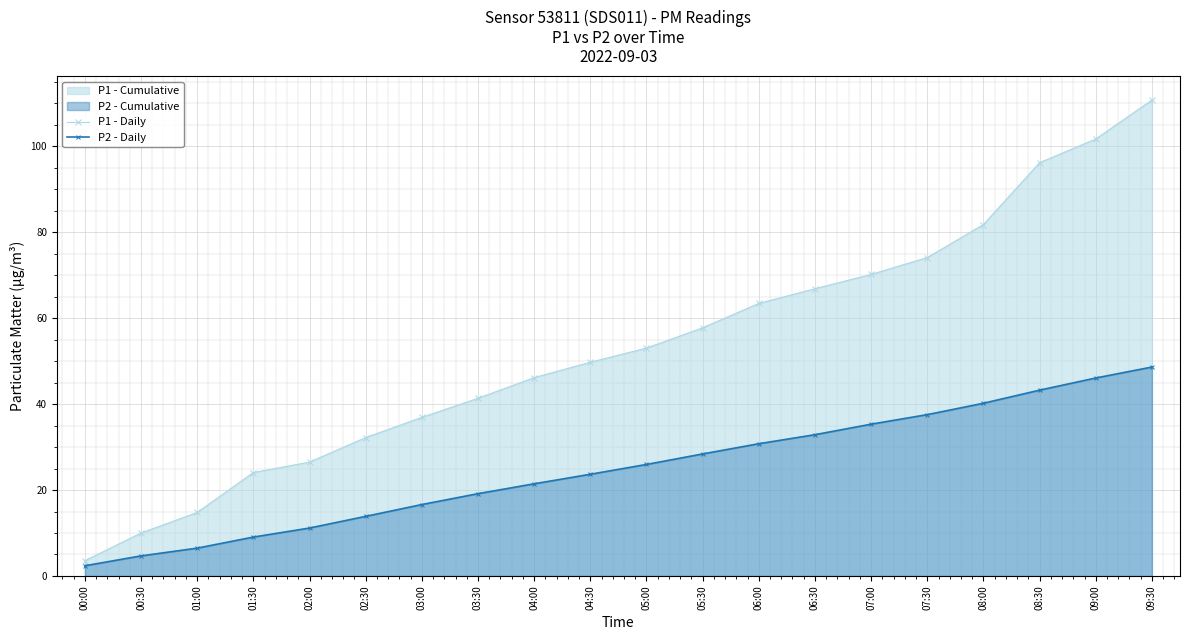

Reading left to right, extract all data points from this chart.

P1 - Daily: 00:00=3.5	00:30=10.0	01:00=14.8	01:30=24.1	02:00=26.5	02:30=32.2	03:00=36.9	03:30=41.4	04:00=46.2	04:30=49.8	05:00=53.0	05:30=57.8	06:00=63.4	06:30=66.9	07:00=70.2	07:30=74.1	08:00=81.8	08:30=96.2	09:00=101.7	09:30=110.8
P2 - Daily: 00:00=2.4	00:30=4.7	01:00=6.5	01:30=9.1	02:00=11.2	02:30=13.9	03:00=16.6	03:30=19.2	04:00=21.5	04:30=23.7	05:00=26.0	05:30=28.4	06:00=30.8	06:30=32.9	07:00=35.3	07:30=37.6	08:00=40.2	08:30=43.3	09:00=46.1	09:30=48.6